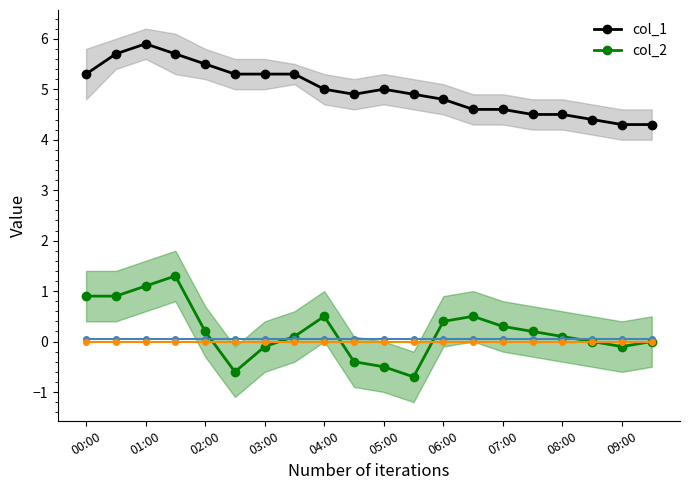

What is the maximum value shown in the chart?

5.9